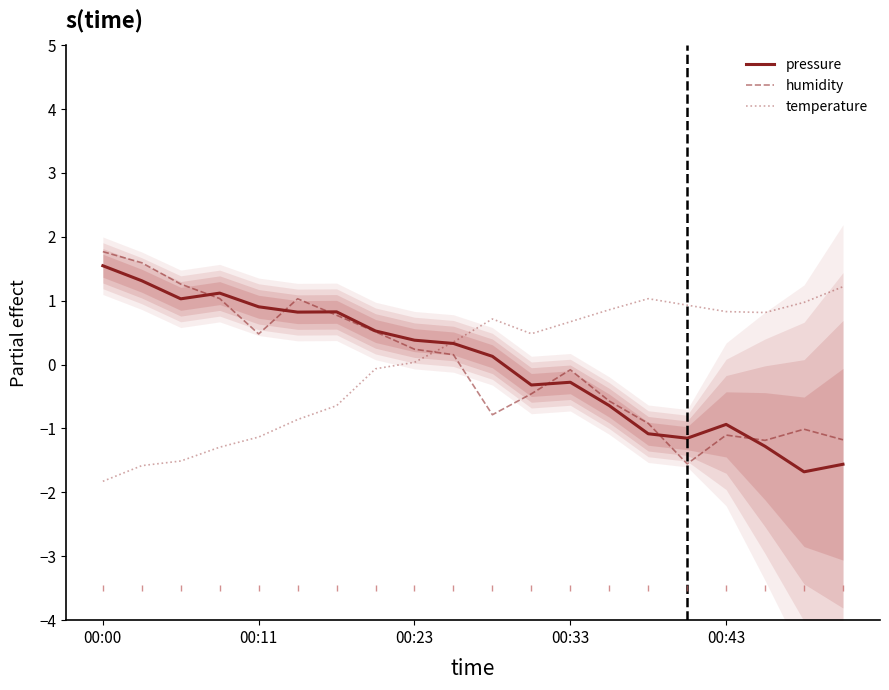

What is the maximum value for temperature?

1.2